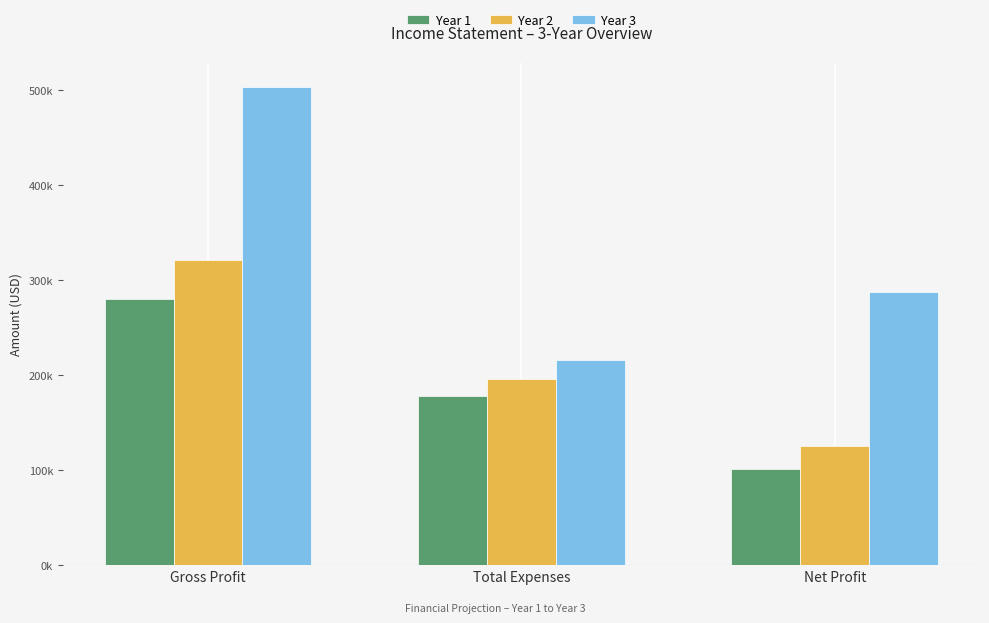

Are the bars horizontal?

No